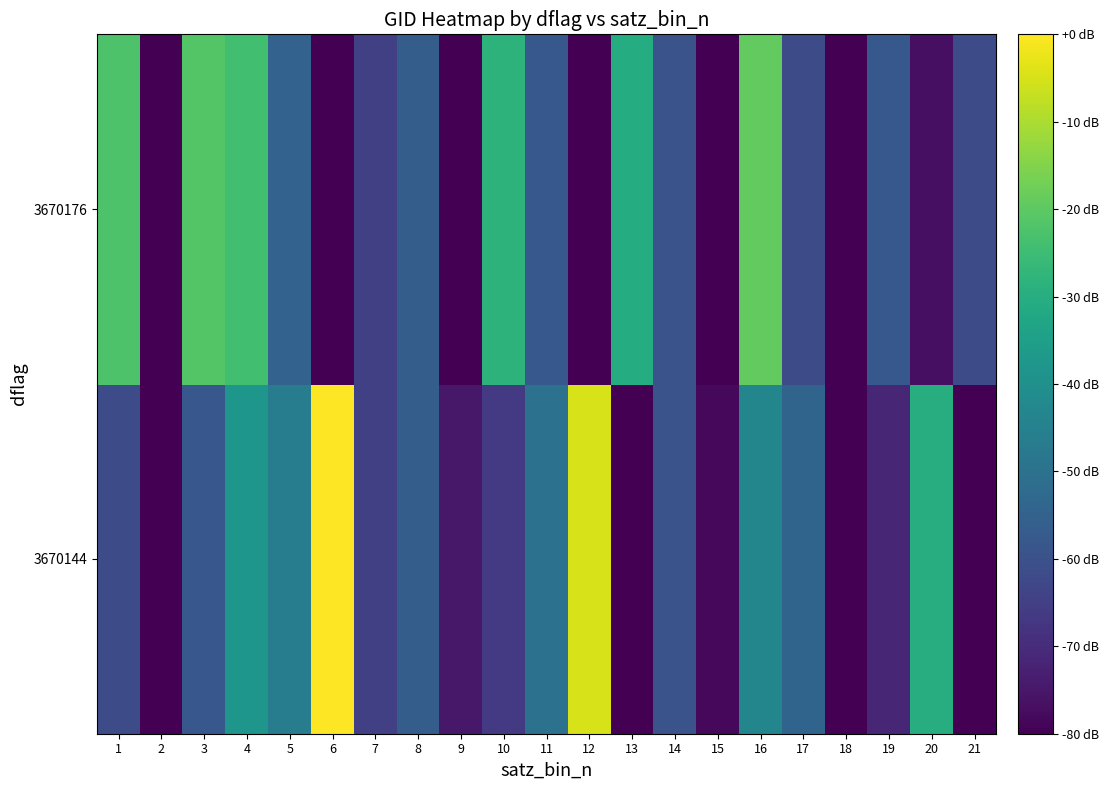

How many distinct data groups are displayed?

2